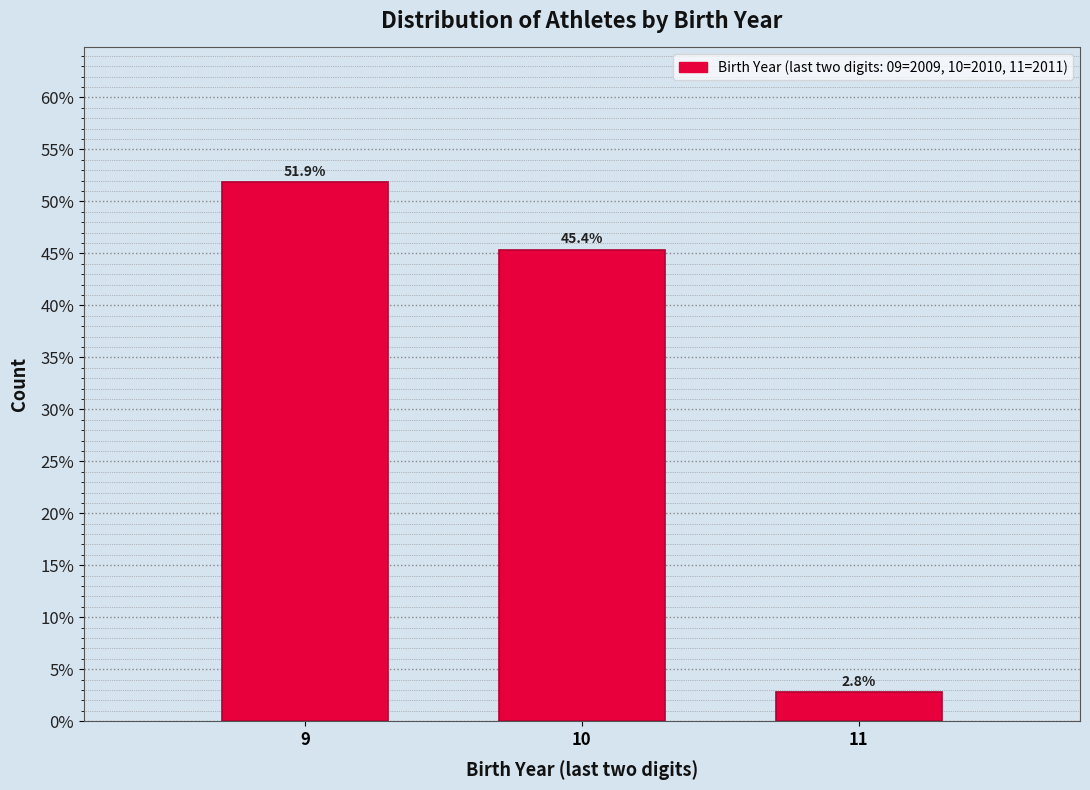

Reading right to left, extract all data points from this chart.

11=2.8	10=45.4	9=51.9